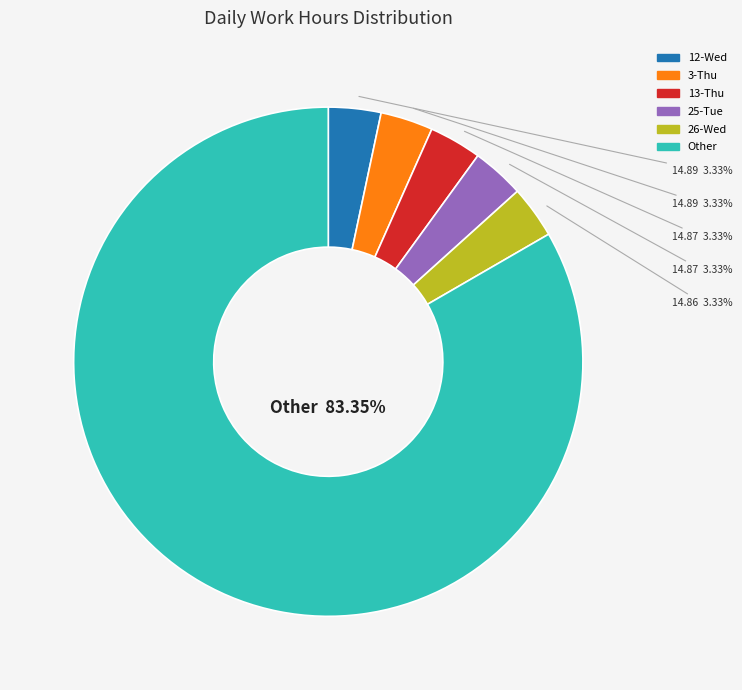

Is there any slice that represents more than half of the pie?

Yes